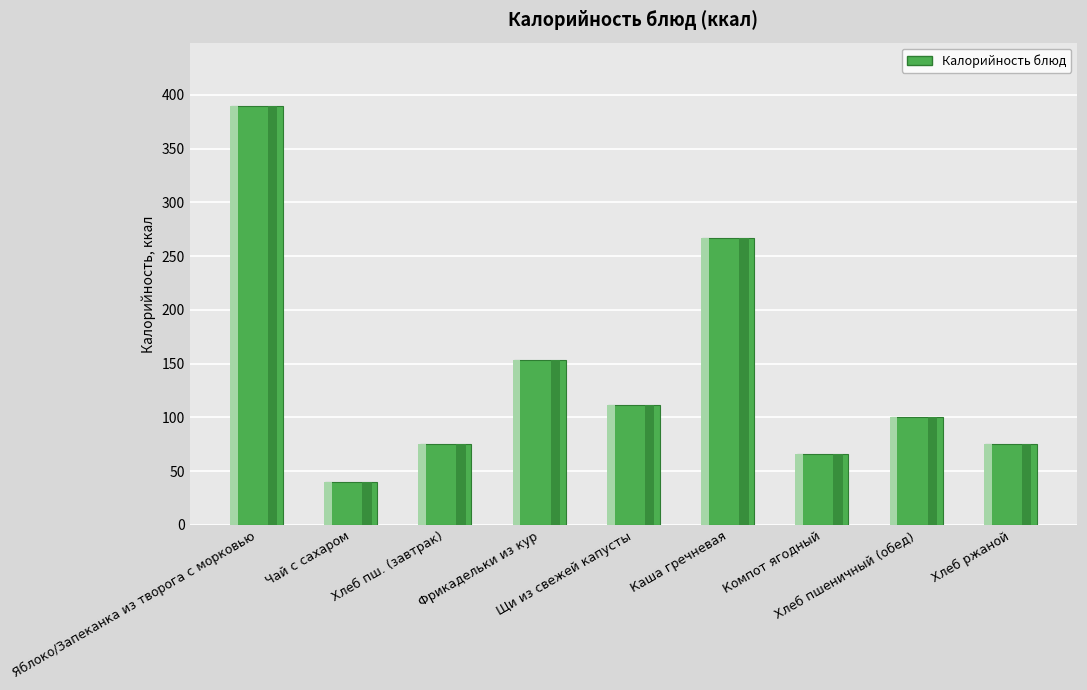

Is it true that the value at Хлеб ржаной is 75.0?

True